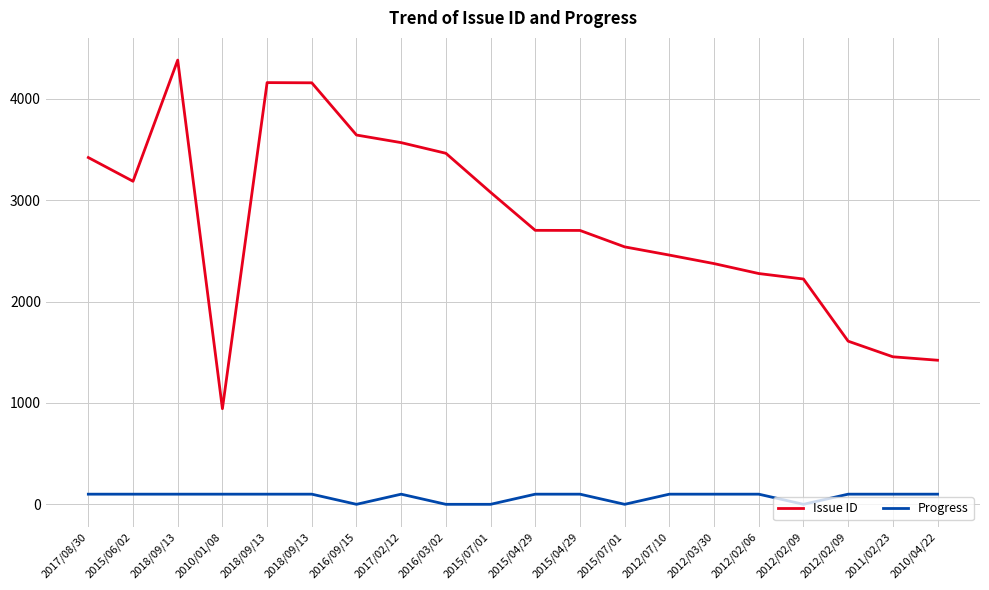

What are all the series names shown in the legend?

Issue ID, Progress